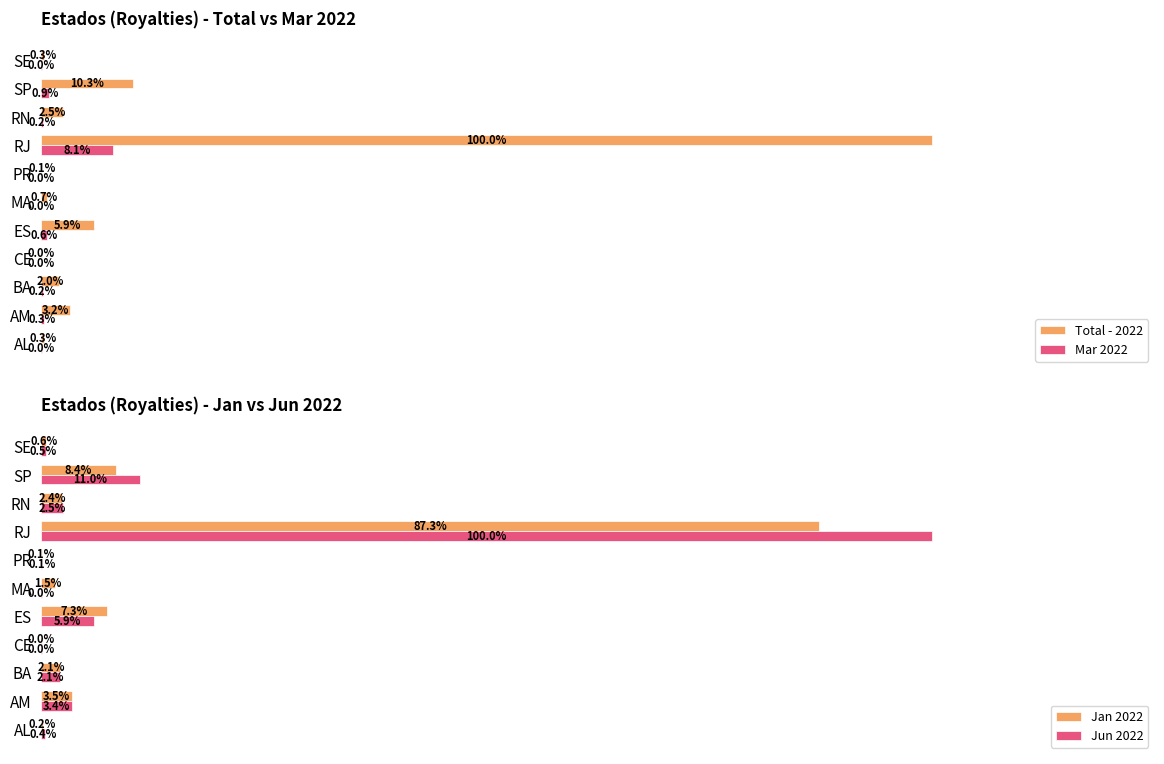

The value of Jun 2022 at MA is 324431.9. True or false?

False